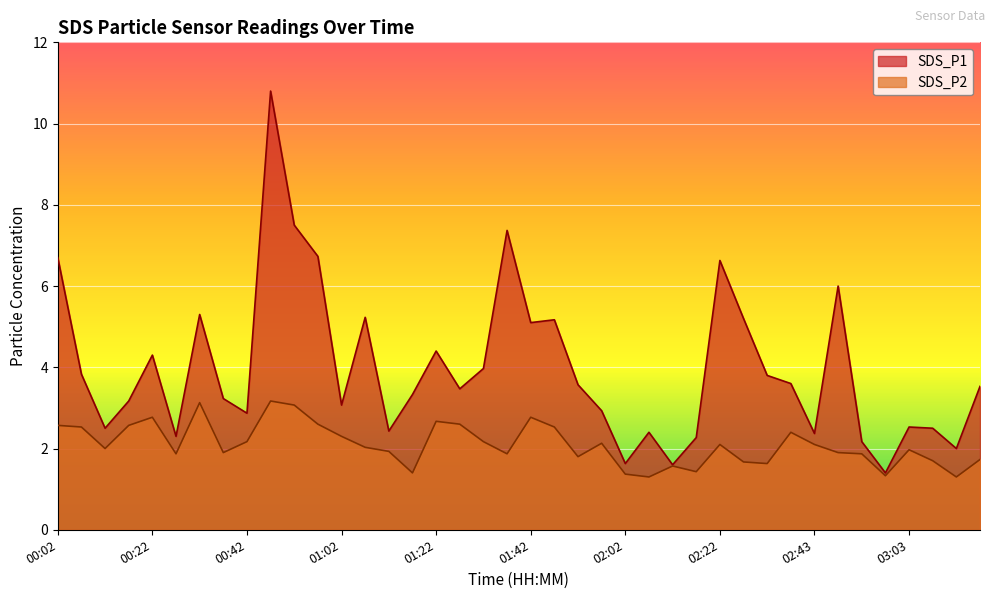

What are all the series names shown in the legend?

SDS_P1, SDS_P2